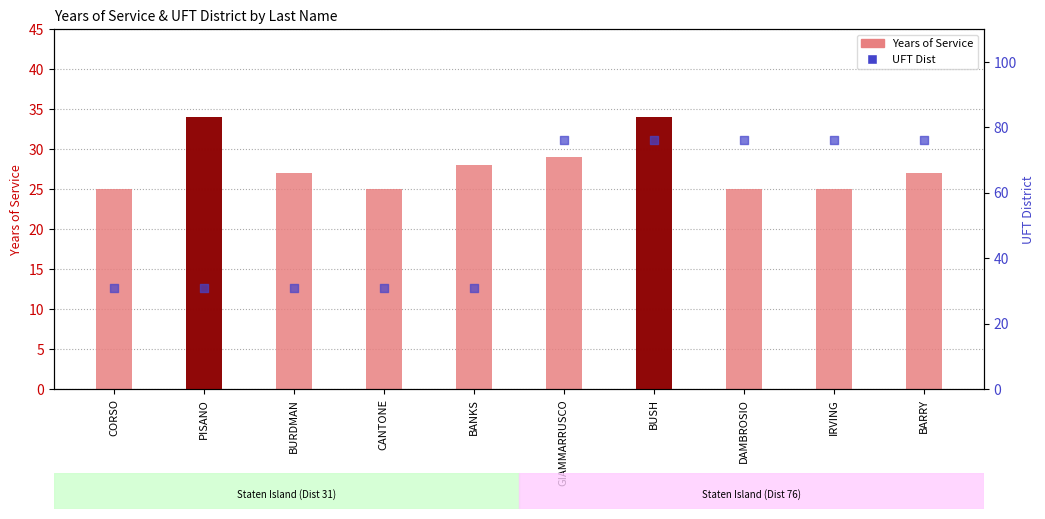

Which series has the largest Y range (max minus min)?

UFT Dist